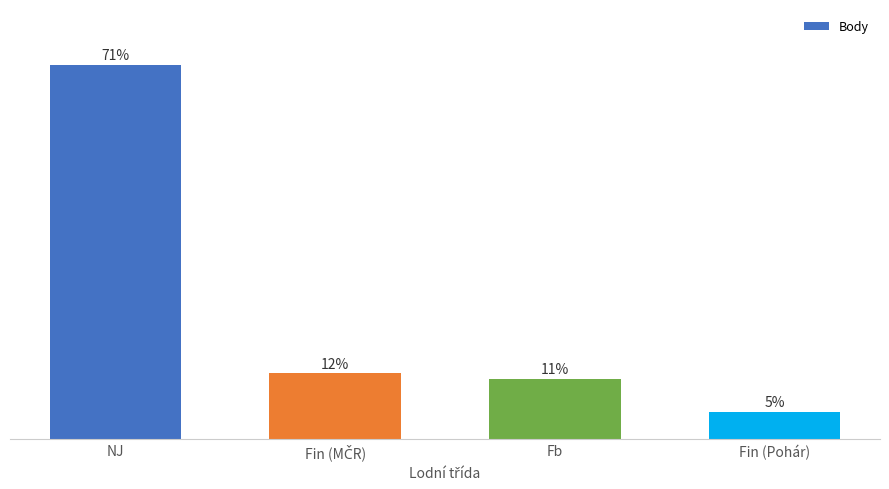

List the labels in order of value, smallest first.

Fin (Pohár), Fb, Fin (MČR), NJ